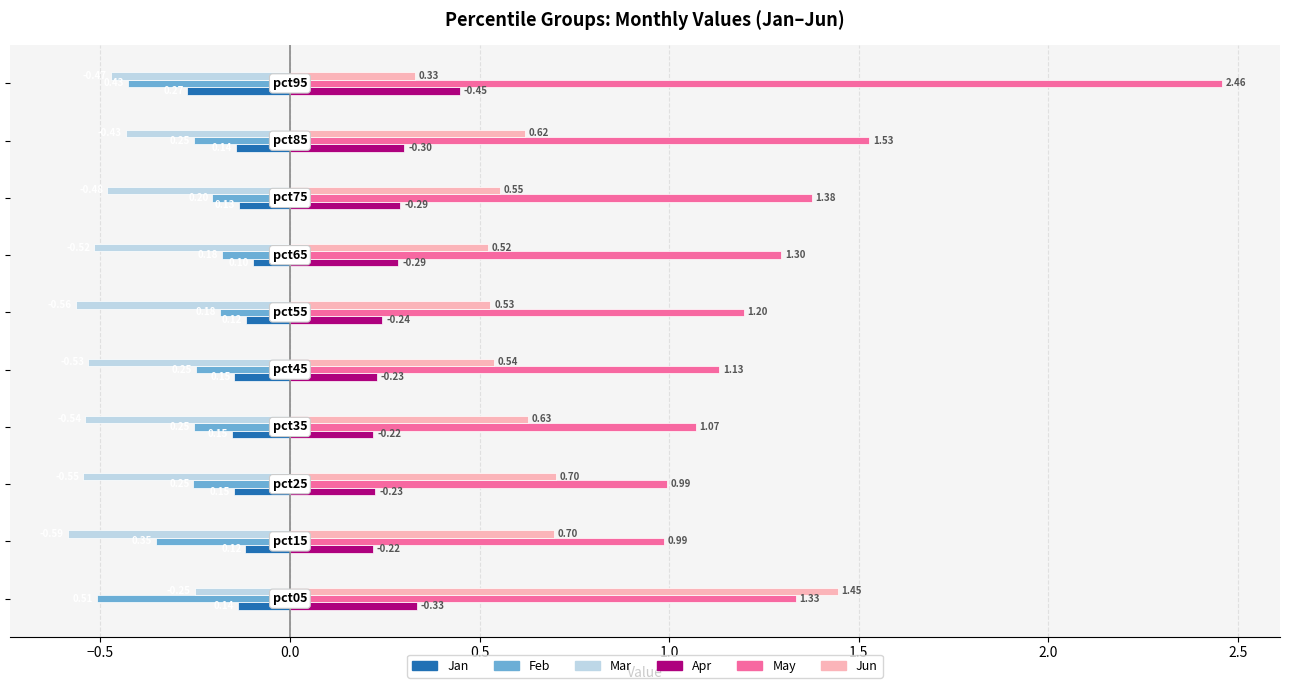

What is the average value of the Feb series?

-0.3